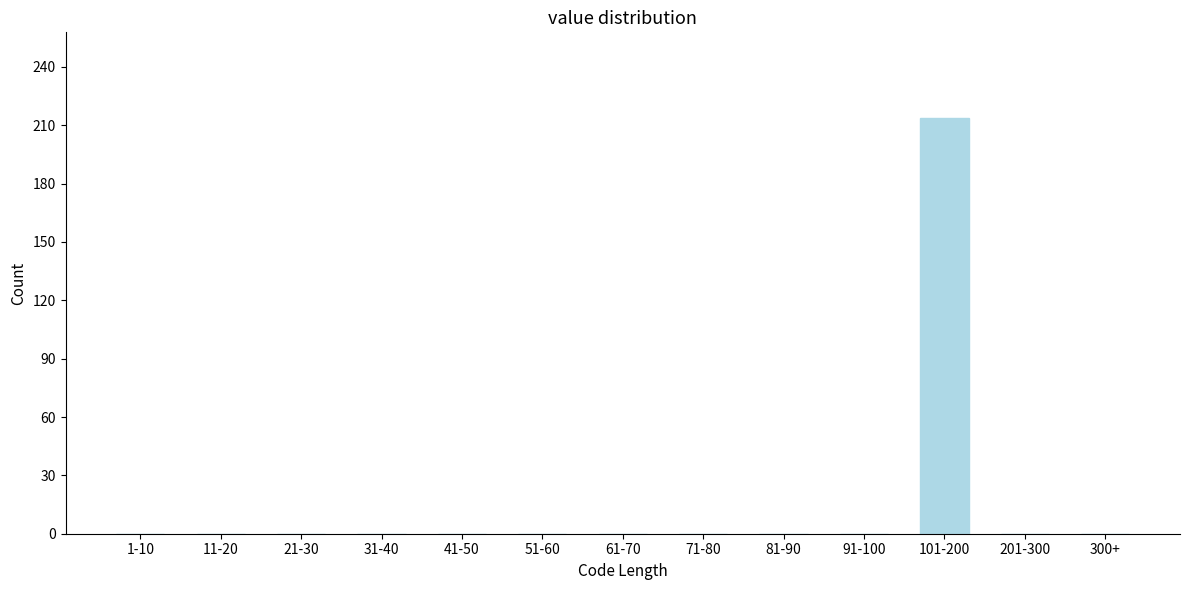

Reading right to left, transcribe all the data shown in this chart.

300+=0	201-300=0	101-200=214	91-100=0	81-90=0	71-80=0	61-70=0	51-60=0	41-50=0	31-40=0	21-30=0	11-20=0	1-10=0